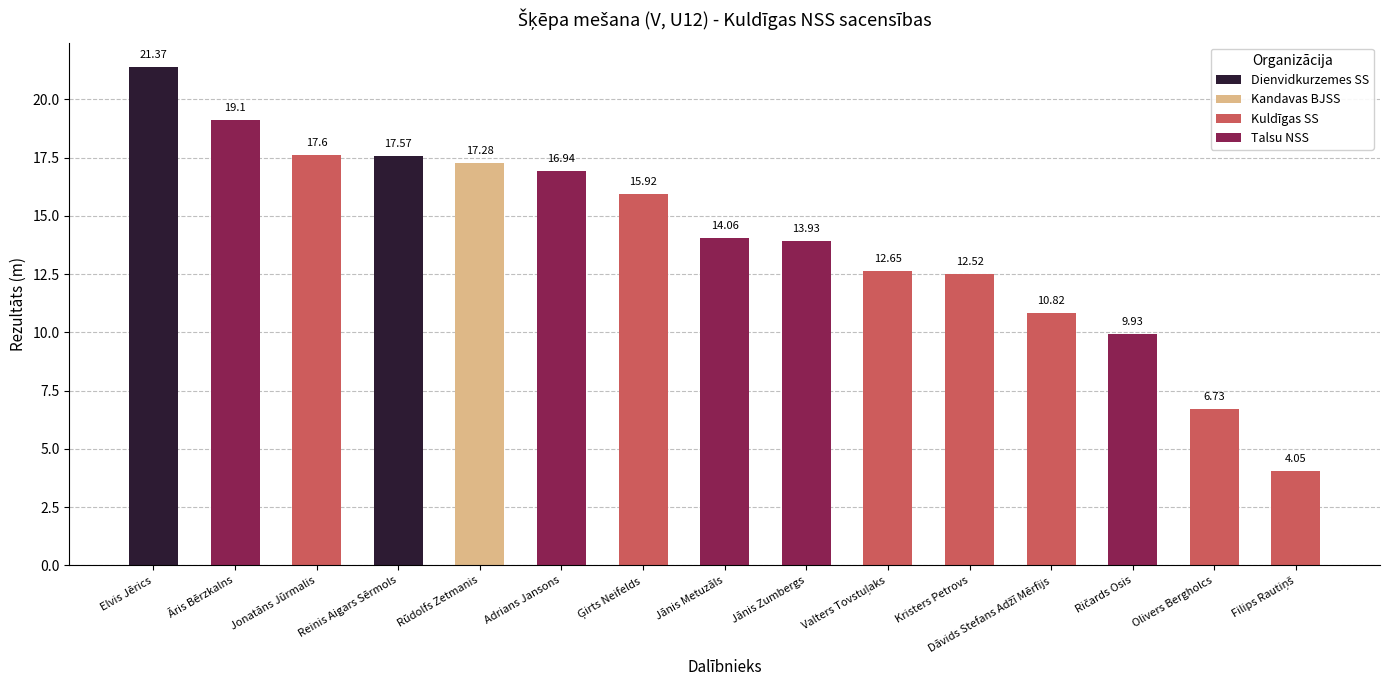

Which category has the highest value across all series?

Elvis Jērics